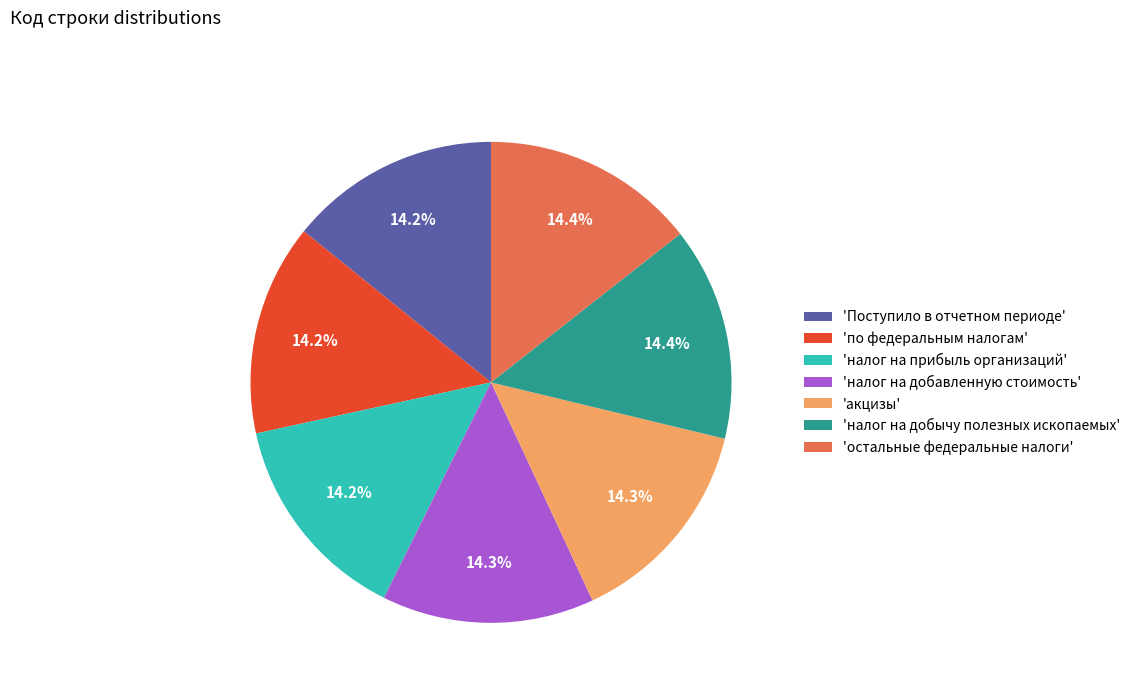

What is the ratio of the value at 'по федеральным налогам' to the value at 'акцизы'?

1.0